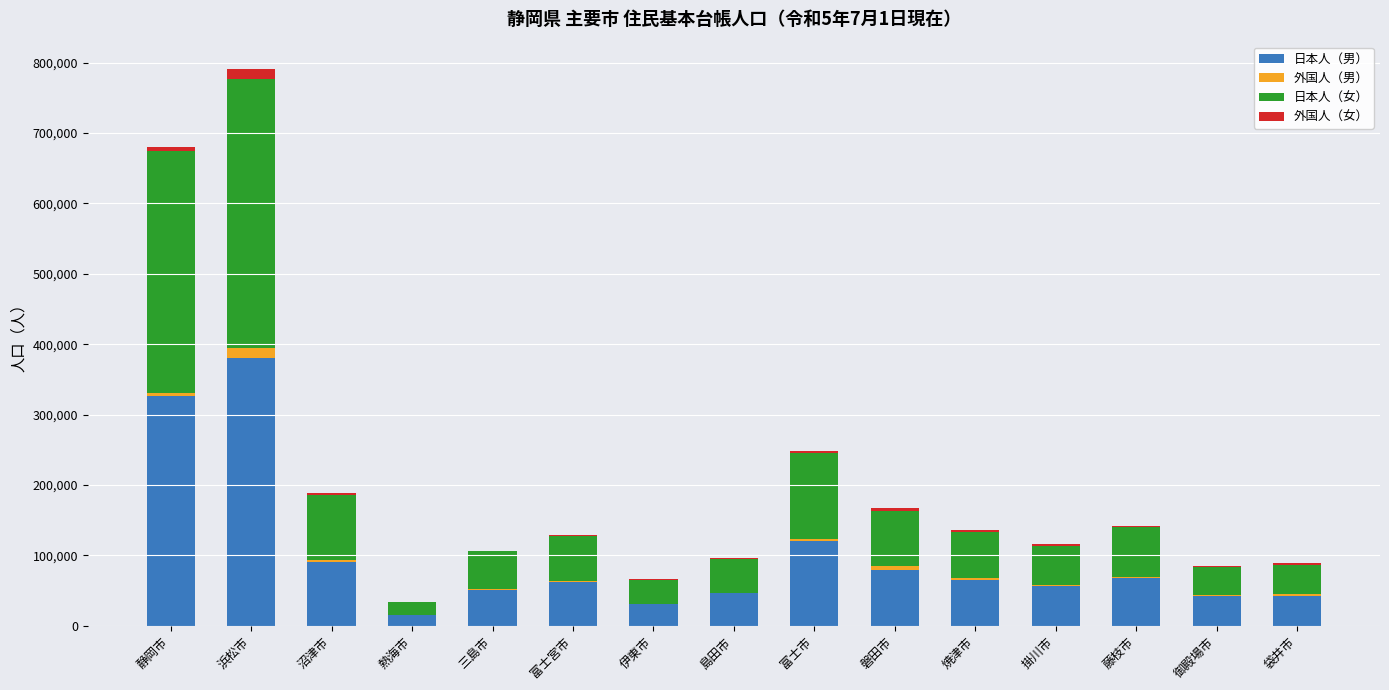

What is the sum of all 日本人（男） values?

1475395